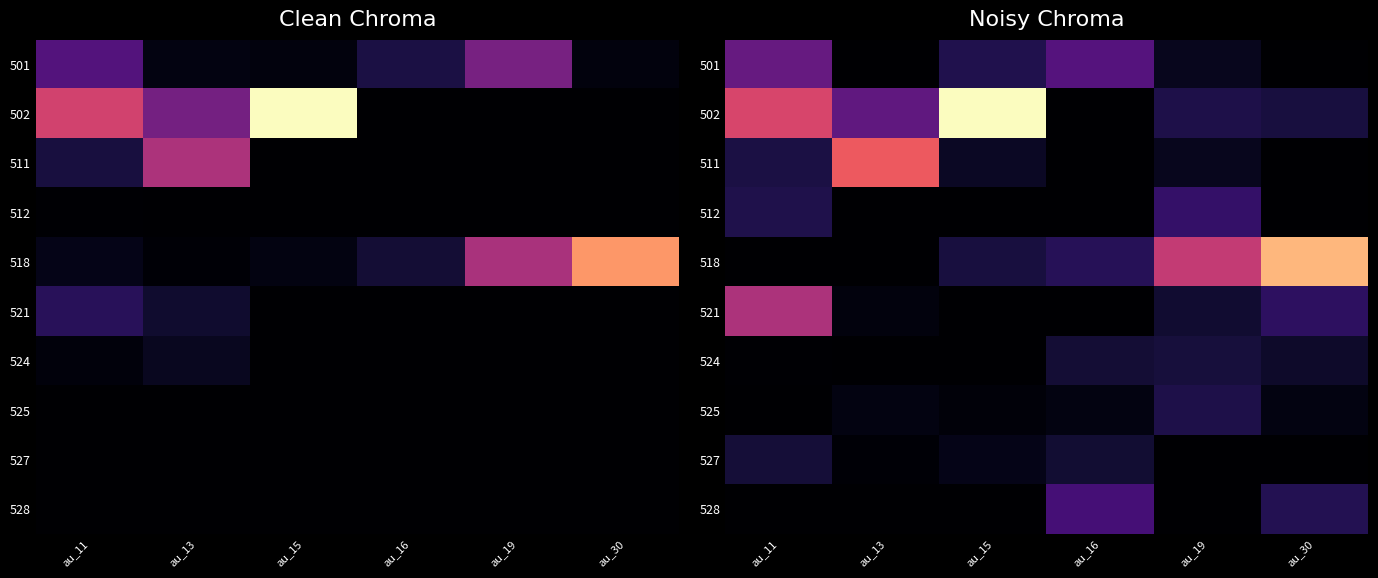

What is the spread (max minus min) of values at au_19?

61119.6